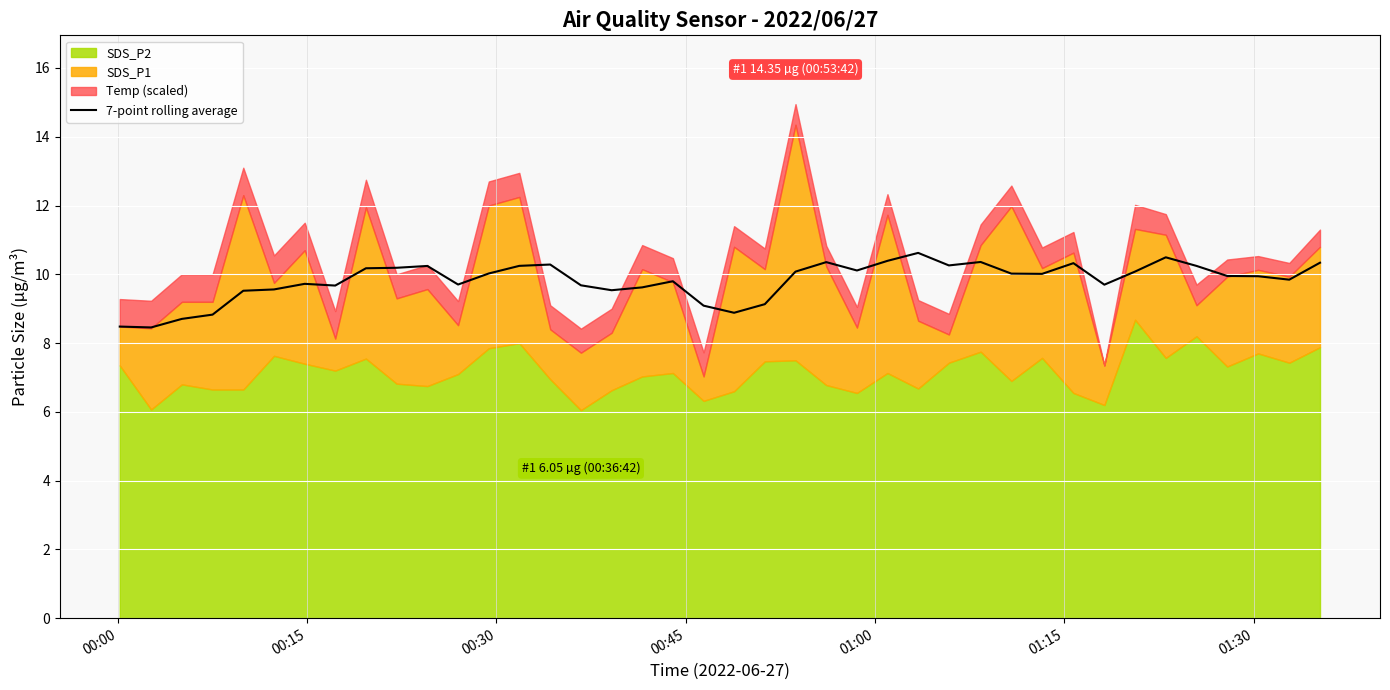

How many lines are shown in the chart?

1